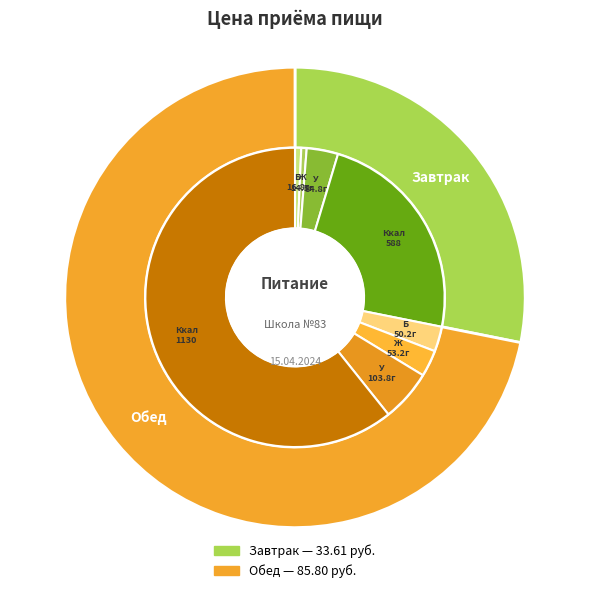

Which category has the biggest portion of the pie?

Обед